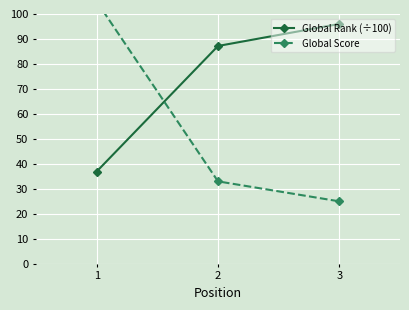

How many values in the Global Rank (÷100) series exceed 87?

2